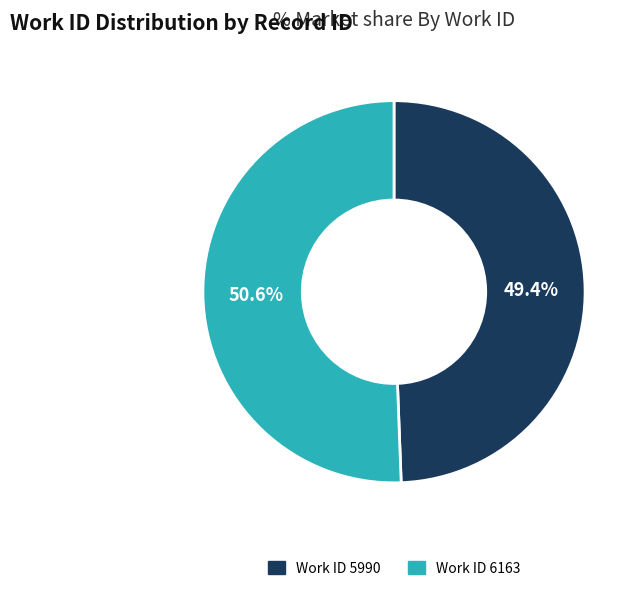

What is the largest slice in the pie chart?

Work ID 6163